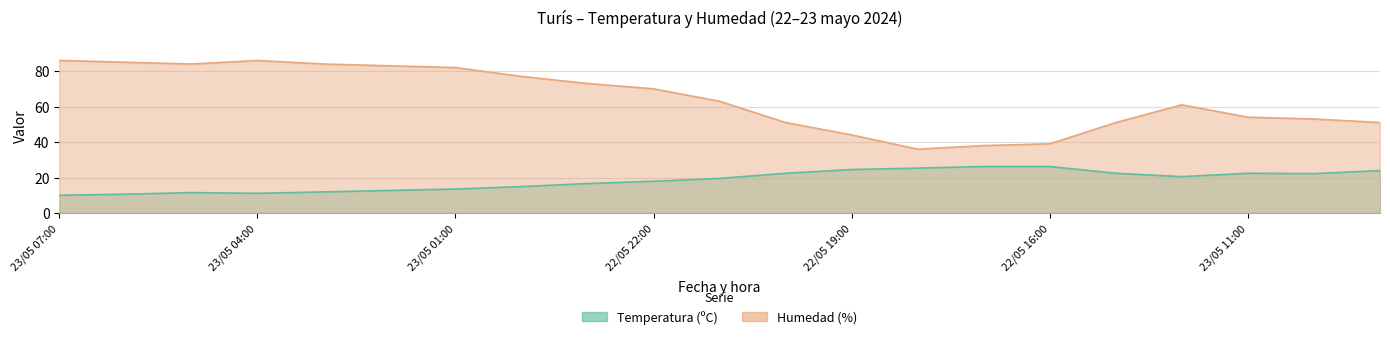

Is it true that Temperatura (ºC) equals 4.7 at 23/05 05:00?

False